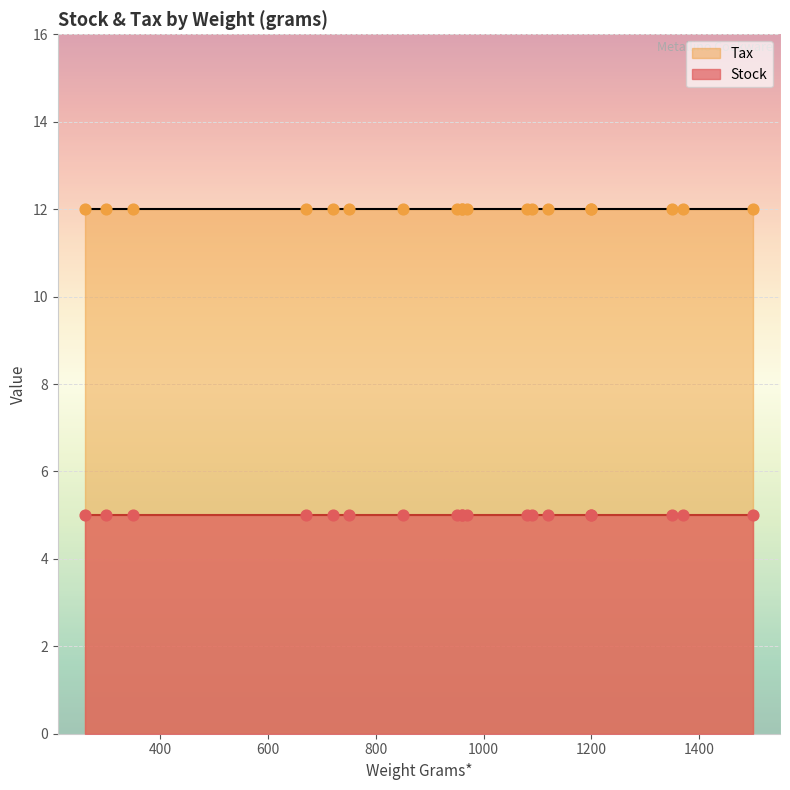

Which series has the widest spread of Y values?

Stock